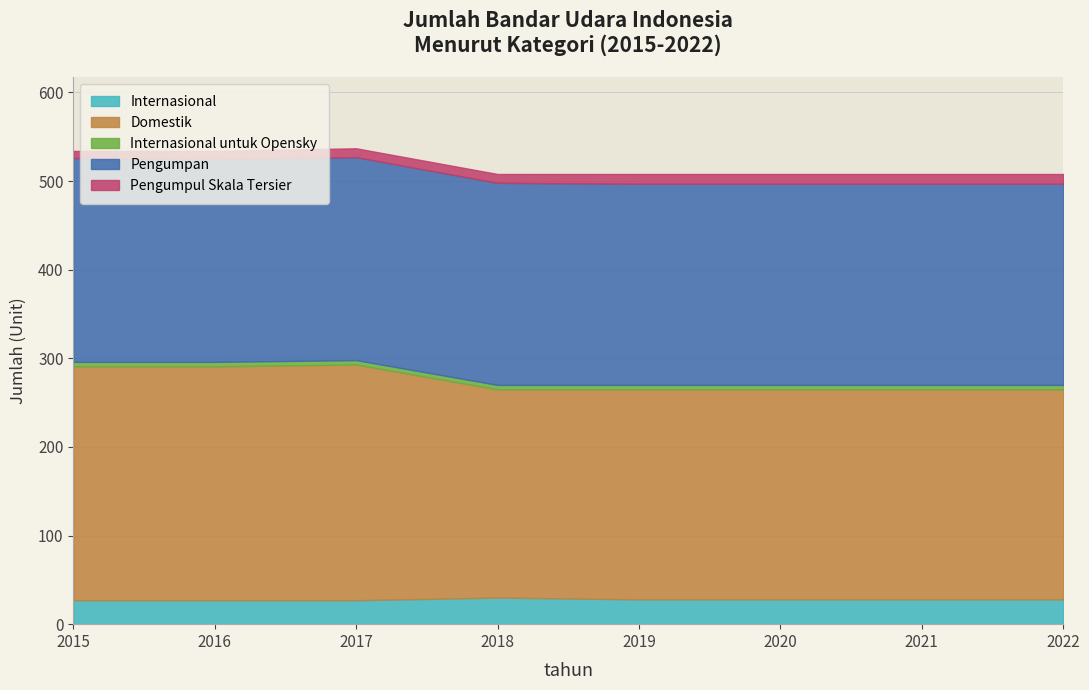

What are all the series names shown in the legend?

Internasional, Domestik, Internasional untuk Opensky, Pengumpan, Pengumpul Skala Tersier